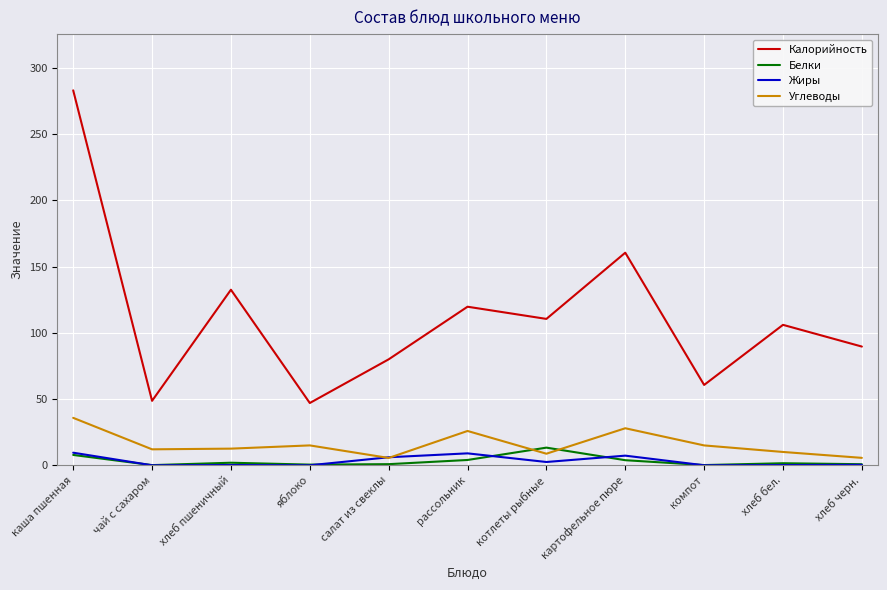

What is the sum of all Углеводы values?

174.2